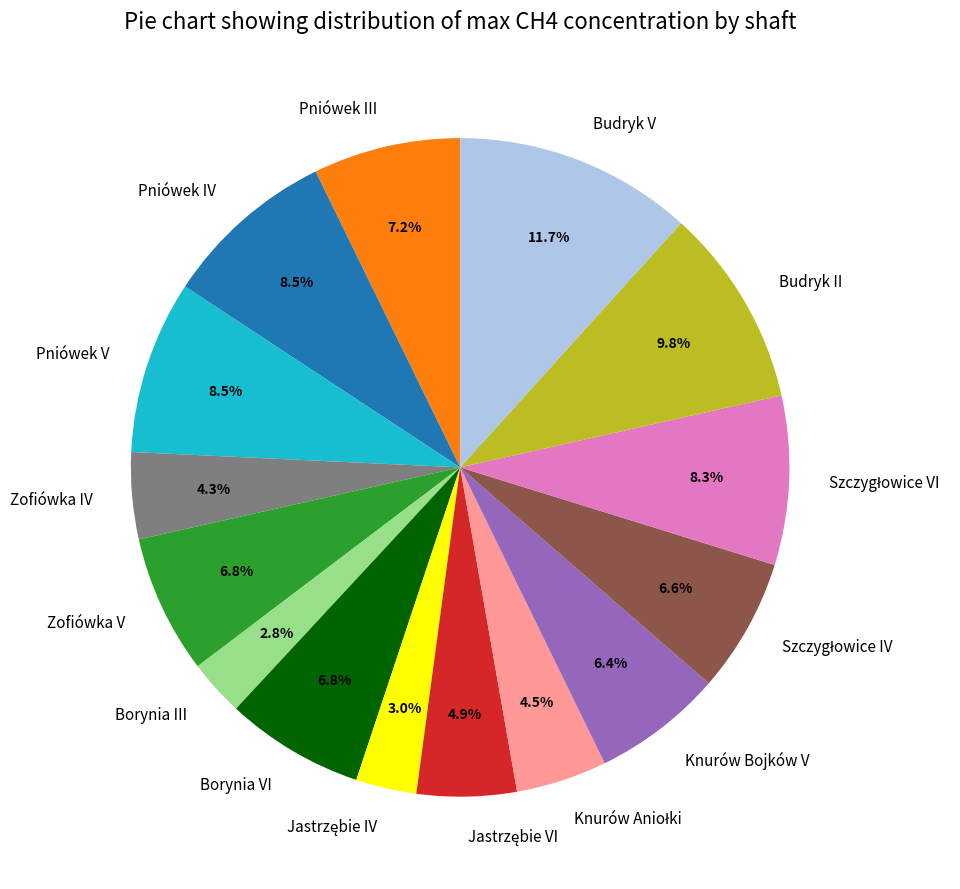

What is the largest slice in the pie chart?

Budryk V